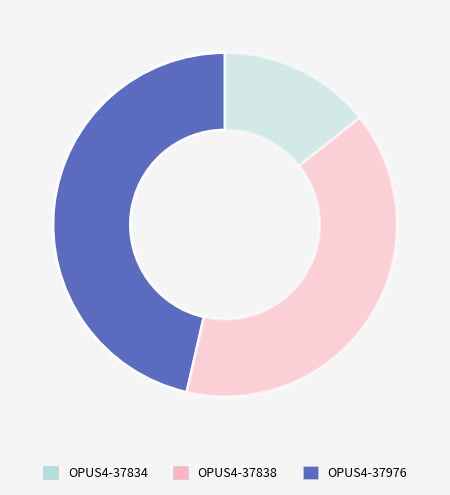

Does any single category account for the majority?

No